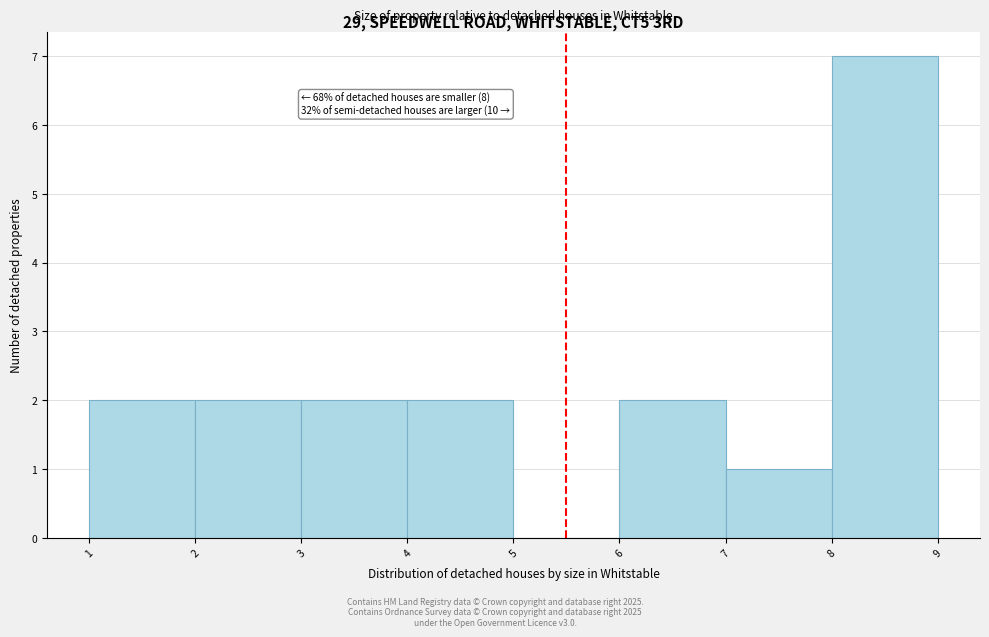

Over which range of the x-axis is the bar tallest?

8 to 9